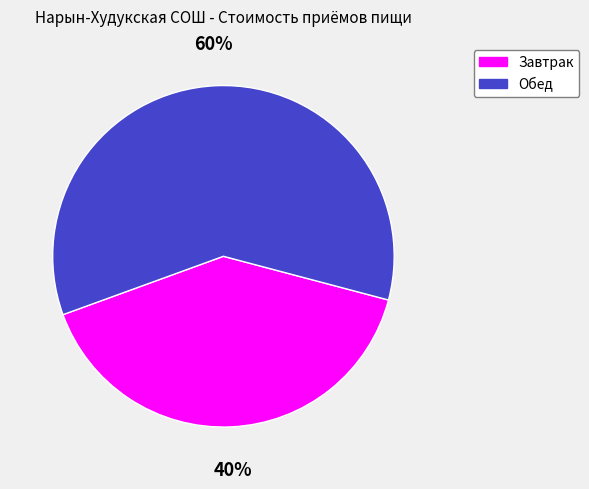

What percentage is the Завтрак slice, to the nearest percent?

40%